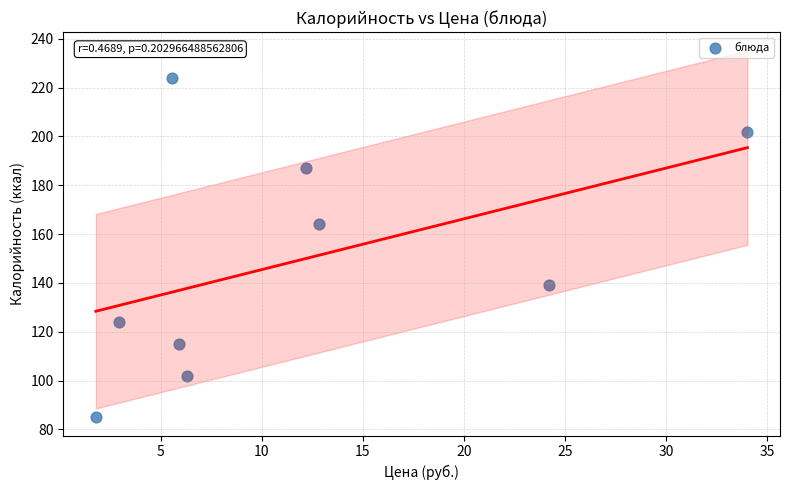

What Y value in the scatter plot is closest to 154?

164.0